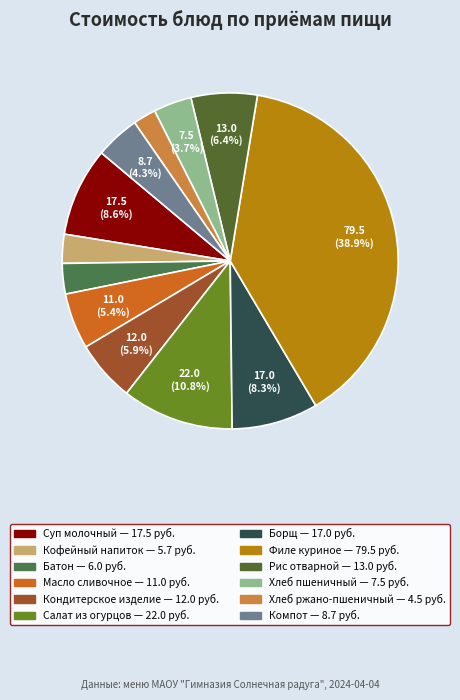

Count the number of slices in the pie.

12